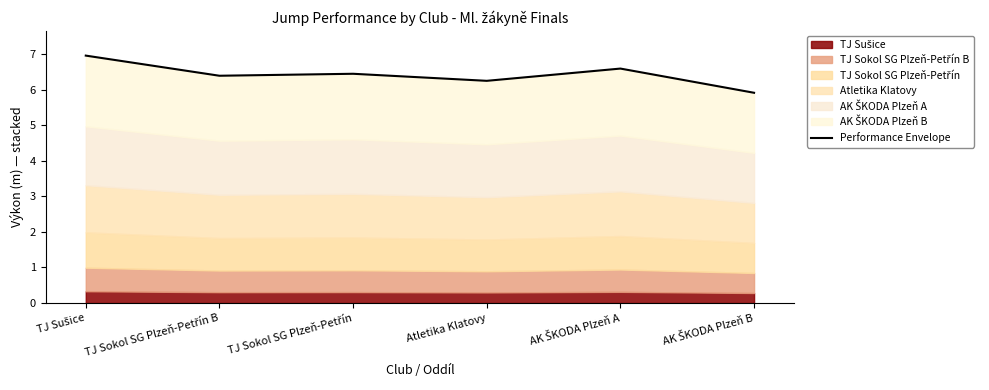

Is it true that the value at TJ Sušice is 7.0?

True